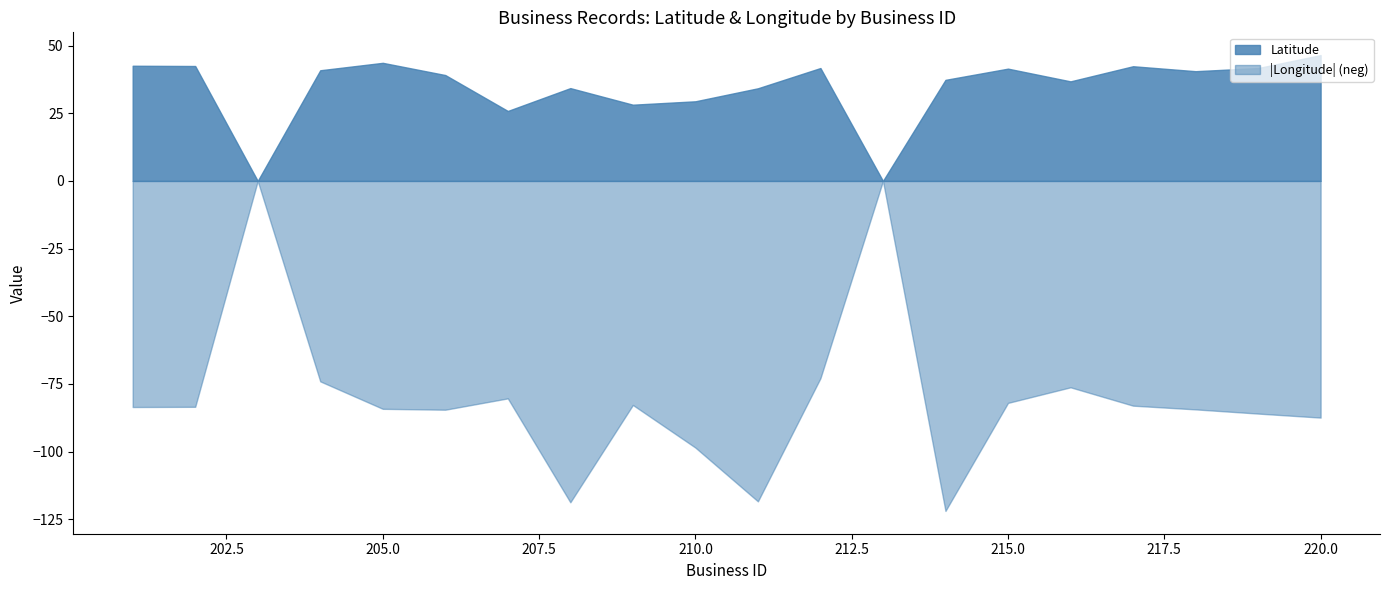

Which series has the widest spread of values?

|Longitude| (neg)